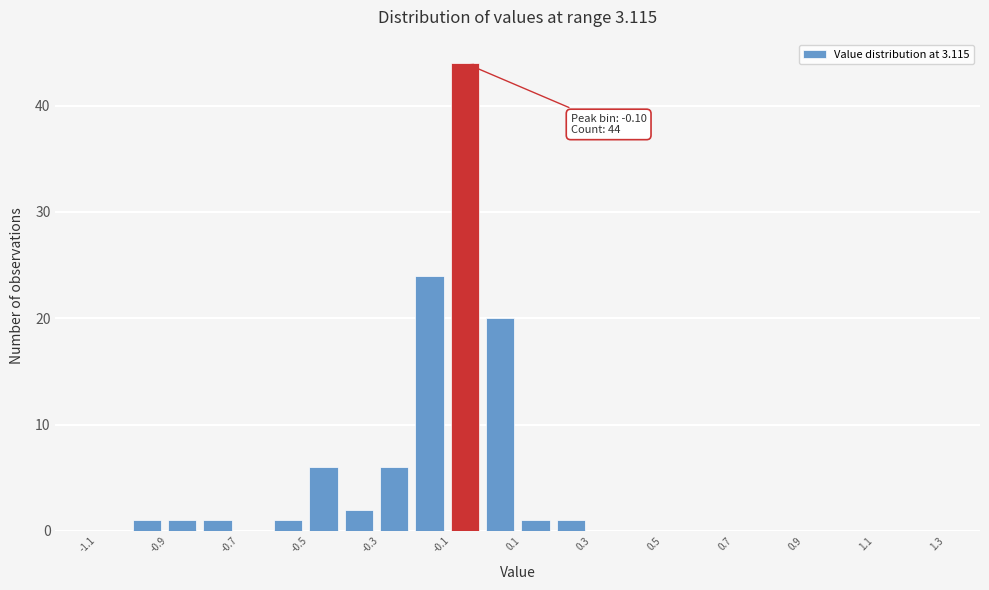

Which range on the x-axis has the tallest bar?

-0.1 to 0.0